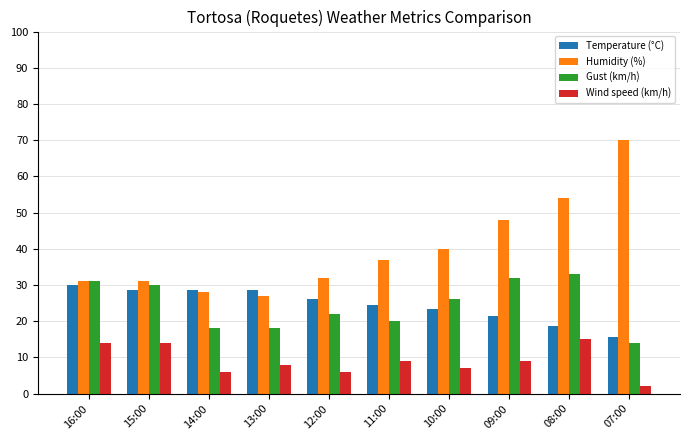

The Temperature (°C) series shows 28.6 at 13:00. True or false?

True